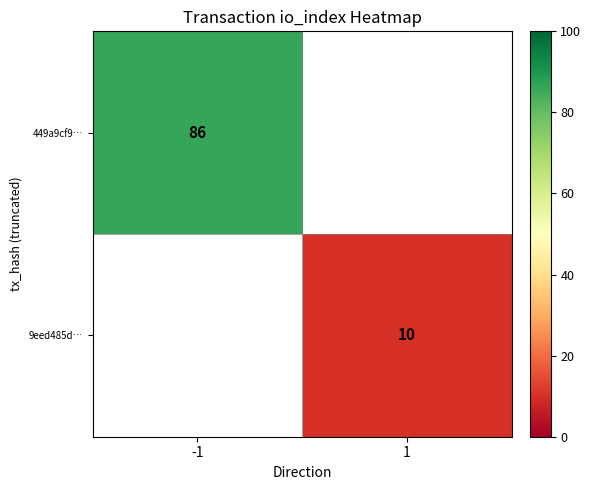

The 449a9cf9… series shows 86 at -1. True or false?

True